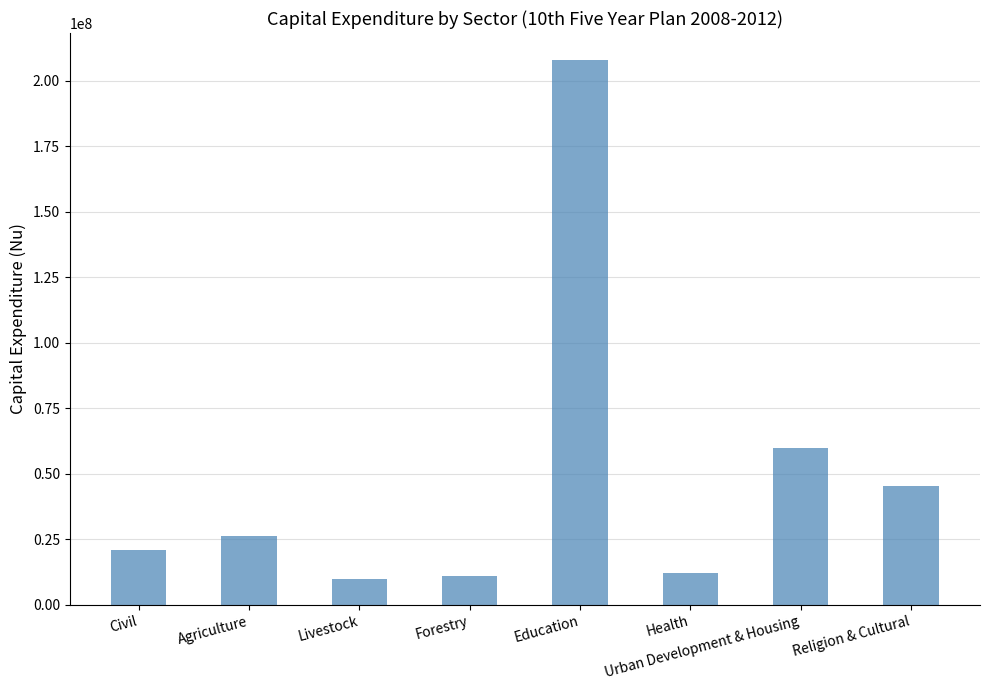

What is the sum of all values?

393869124.6